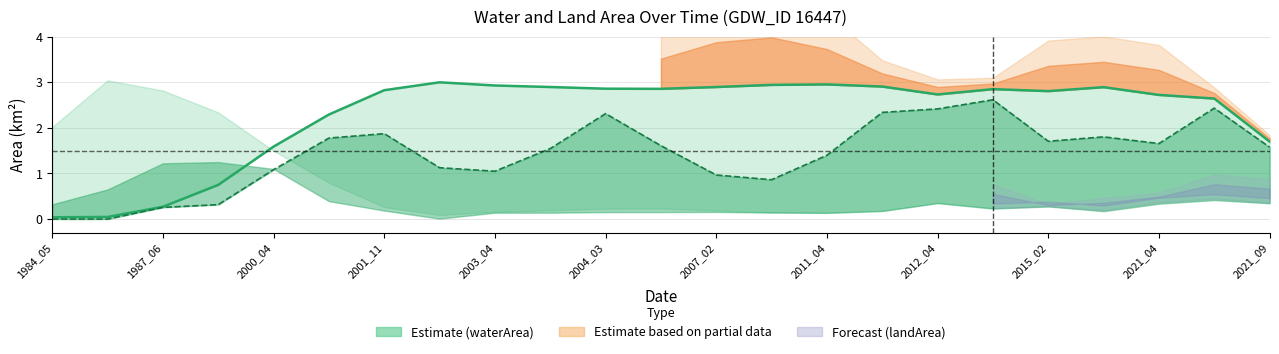

True or false: there are more than 0 points higher than both neighbors.

True